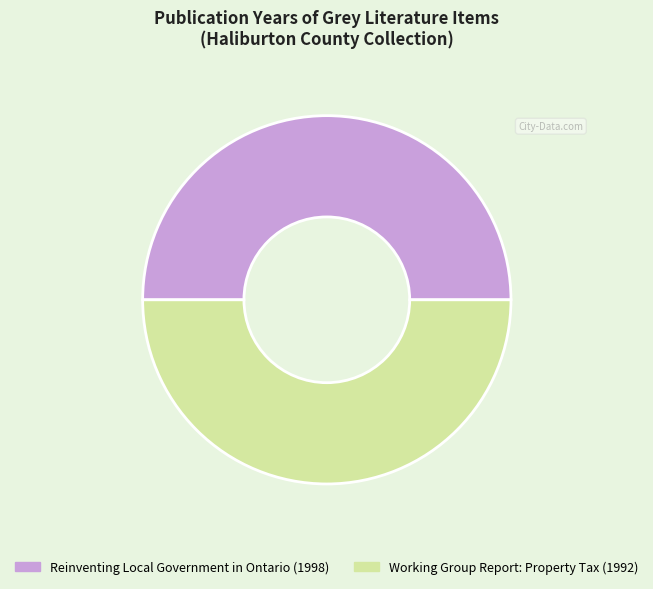

Combined, do Reinventing Local Government in Ontario and Working Group Report: Property Tax account for over 50%?

Yes